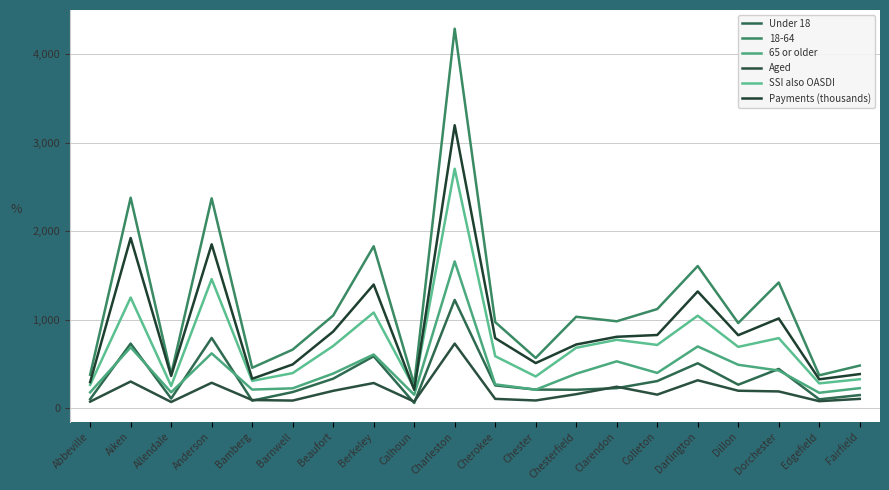

What is the minimum value for Aged?

72